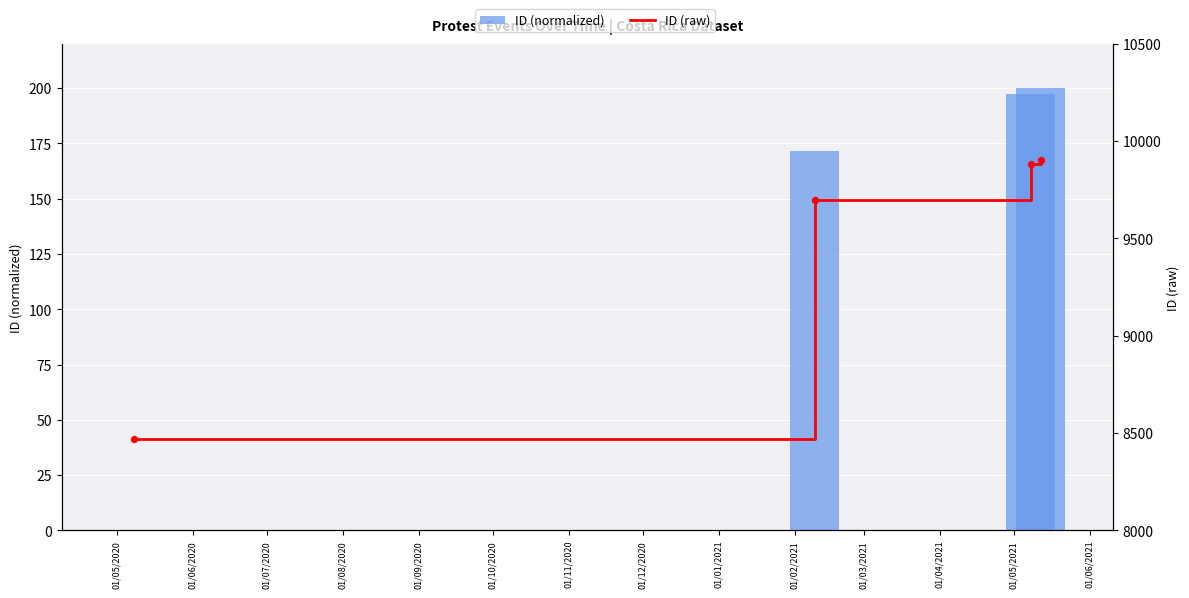

At how many categories does at least one series exceed 5071?

4